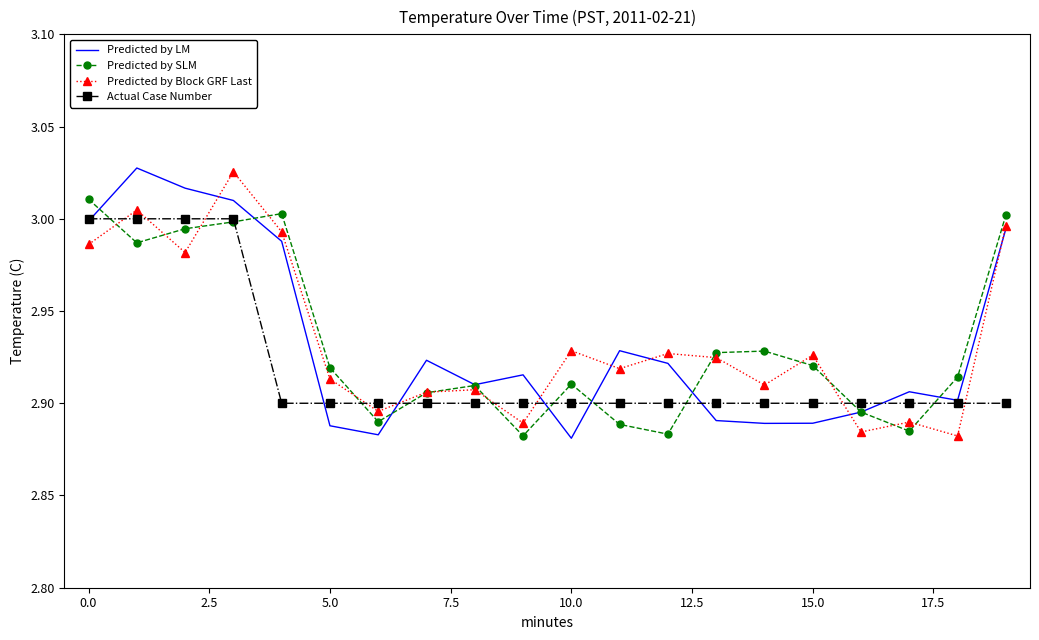

At how many categories does at least one series exceed 2?

20